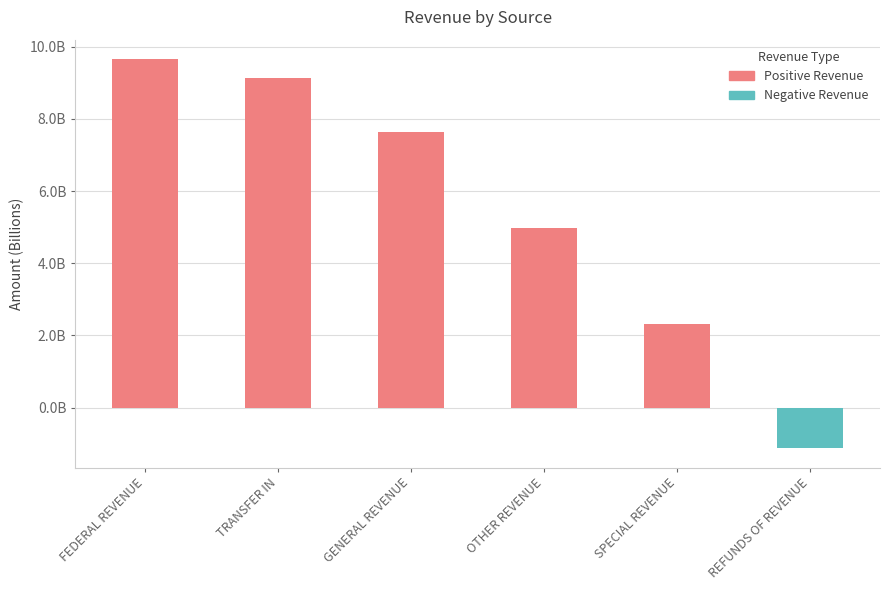

Reading left to right, list all the values displayed in this chart.

9658358799.4	9143040639.6	7644473951.9	4969279838.9	2314045473.3	-1121810946.0